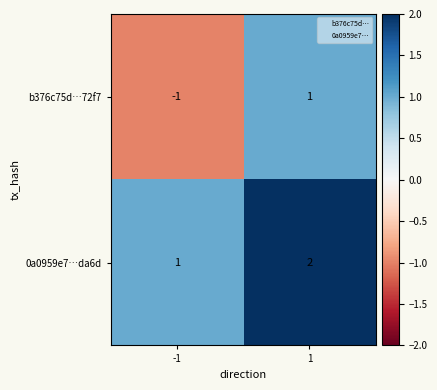

At -1, list the series in order from smallest to largest.

b376c75d…72f7, 0a0959e7…da6d